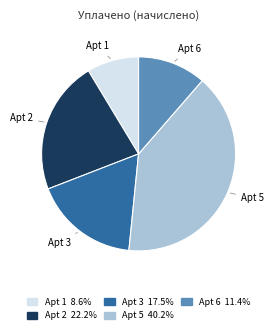

Is there any slice that represents more than half of the pie?

No